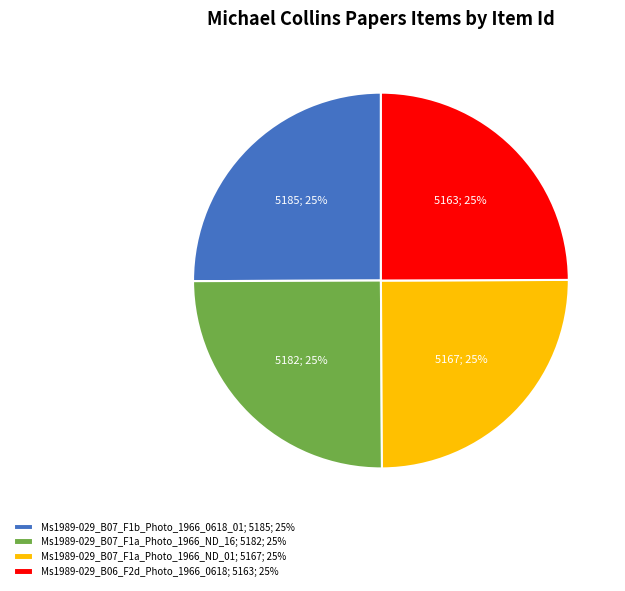

Is there any slice that represents more than half of the pie?

No